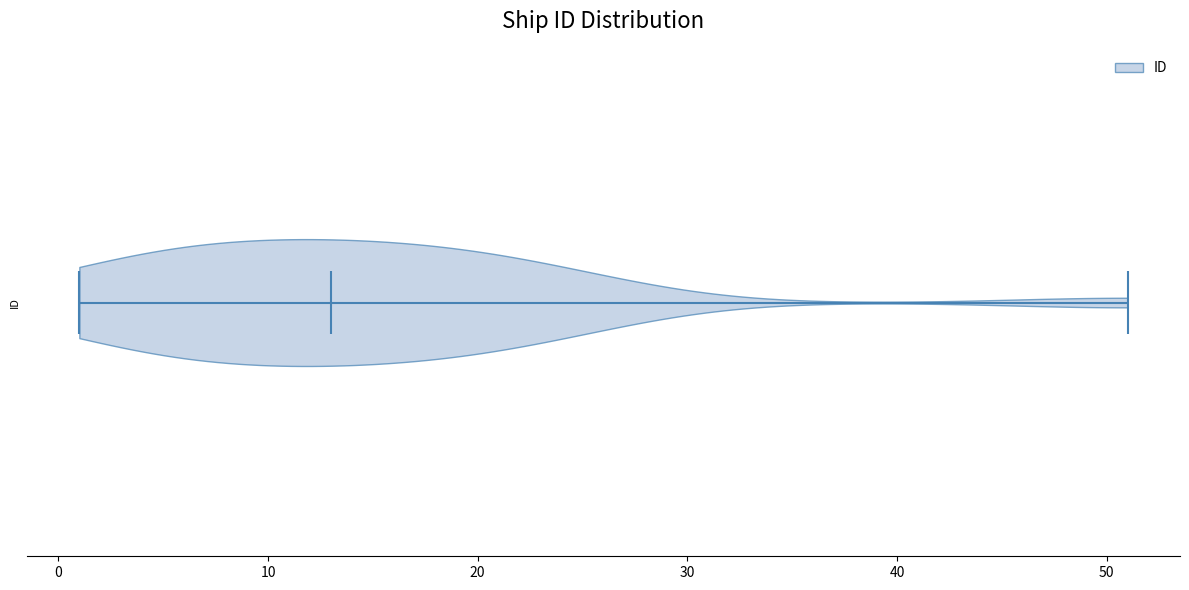

Read this violin plot against the x-axis: where its median line is, and the lowest and highest points the violin reaches. The values are not printed on the chart, so give them approximately, as read against the axis.

median line 13, lowest point 1, highest point 51